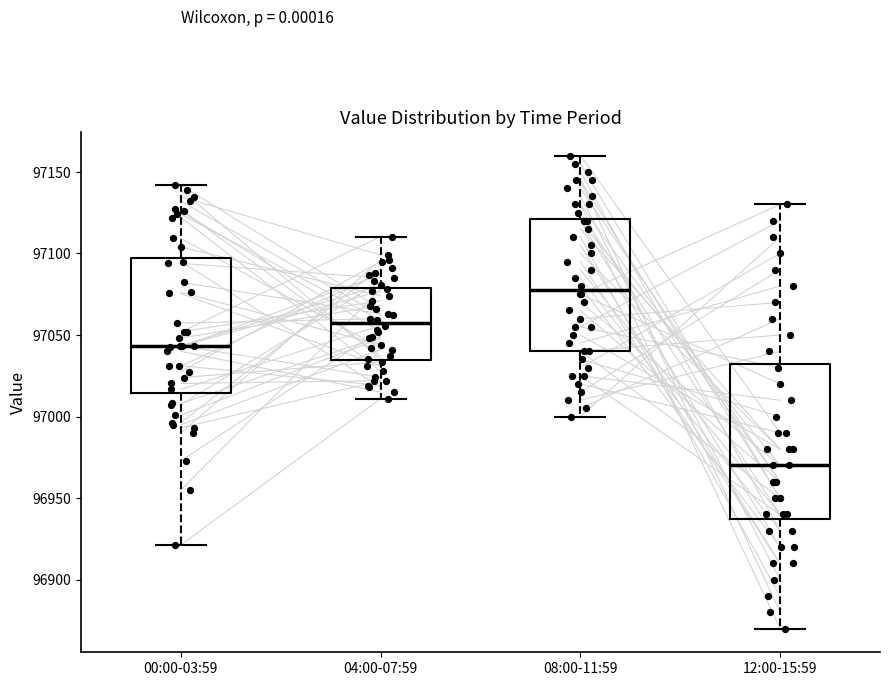

Which box is the tallest, from its lower edge to its upper edge?

12:00-15:59